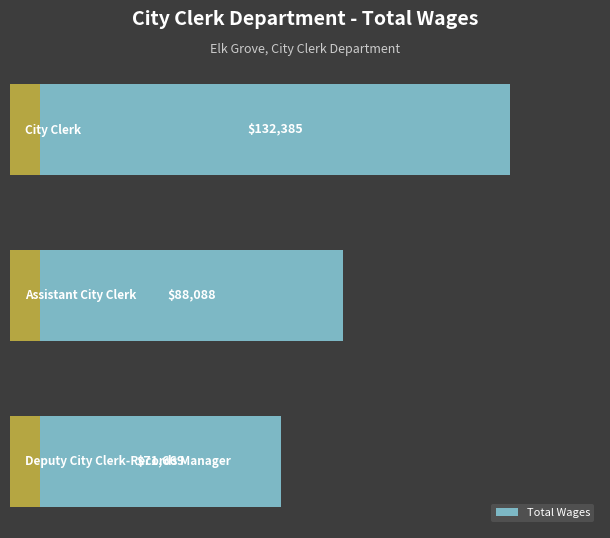

How many values are between 71669 and 132385?

3